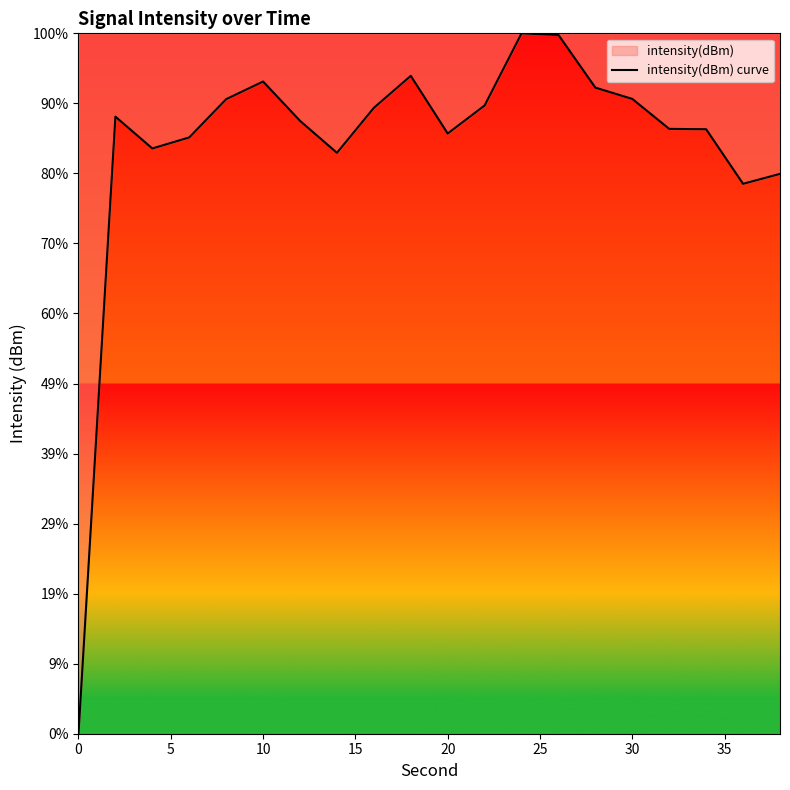

What is the change in value from 5 to 20?

+2.7